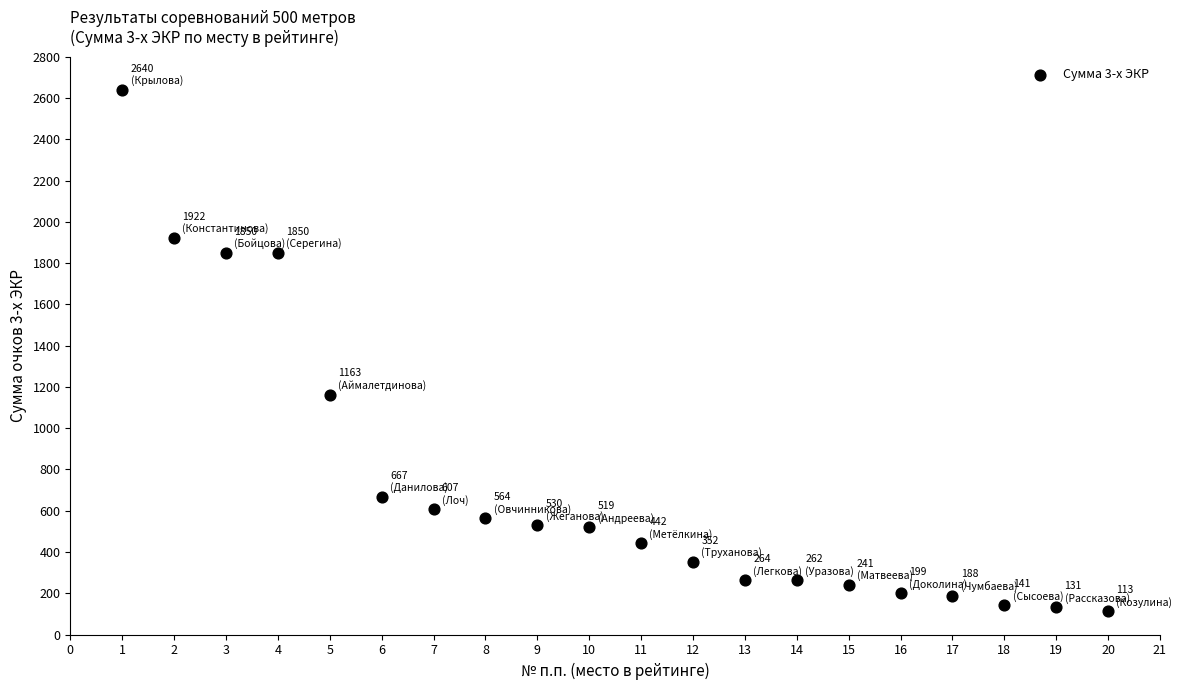

What Y value in the scatter plot is closest to 1376?

1163